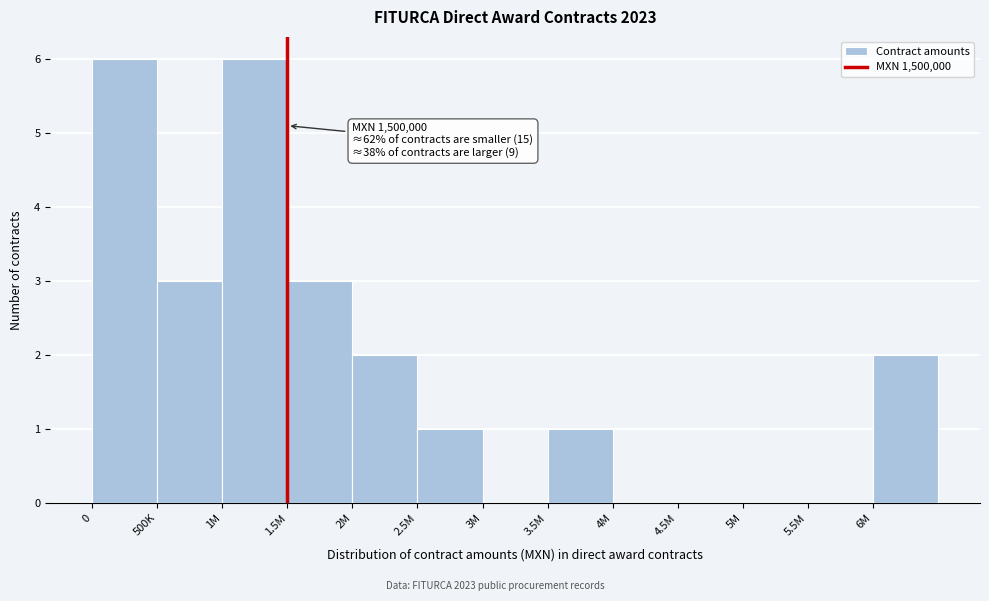

Reading right to left, extract all data points from this chart.

6M=2	5.5M=0	5M=0	4.5M=0	4M=0	3.5M=1	3M=0	2.5M=1	2M=2	1.5M=3	1M=6	500K=3	0=6